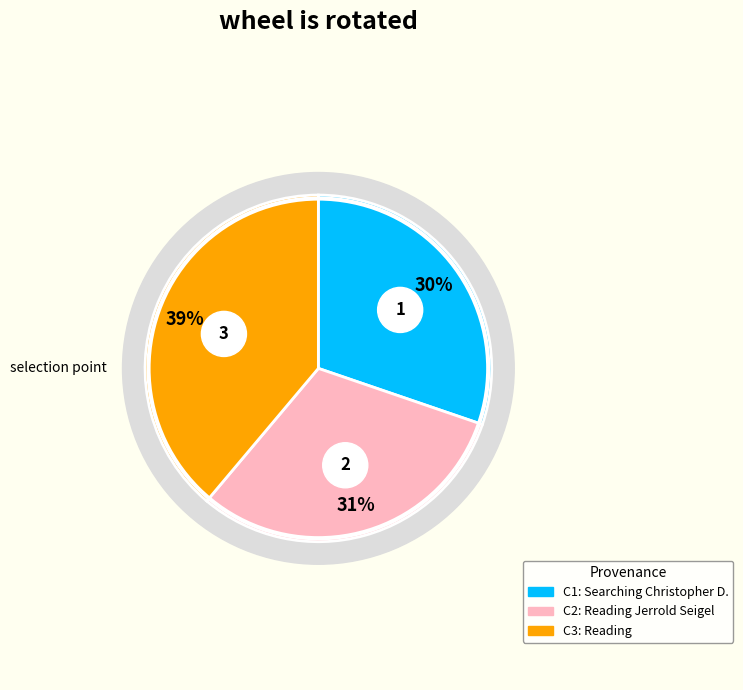

Does Reading represent more than half of the total?

No